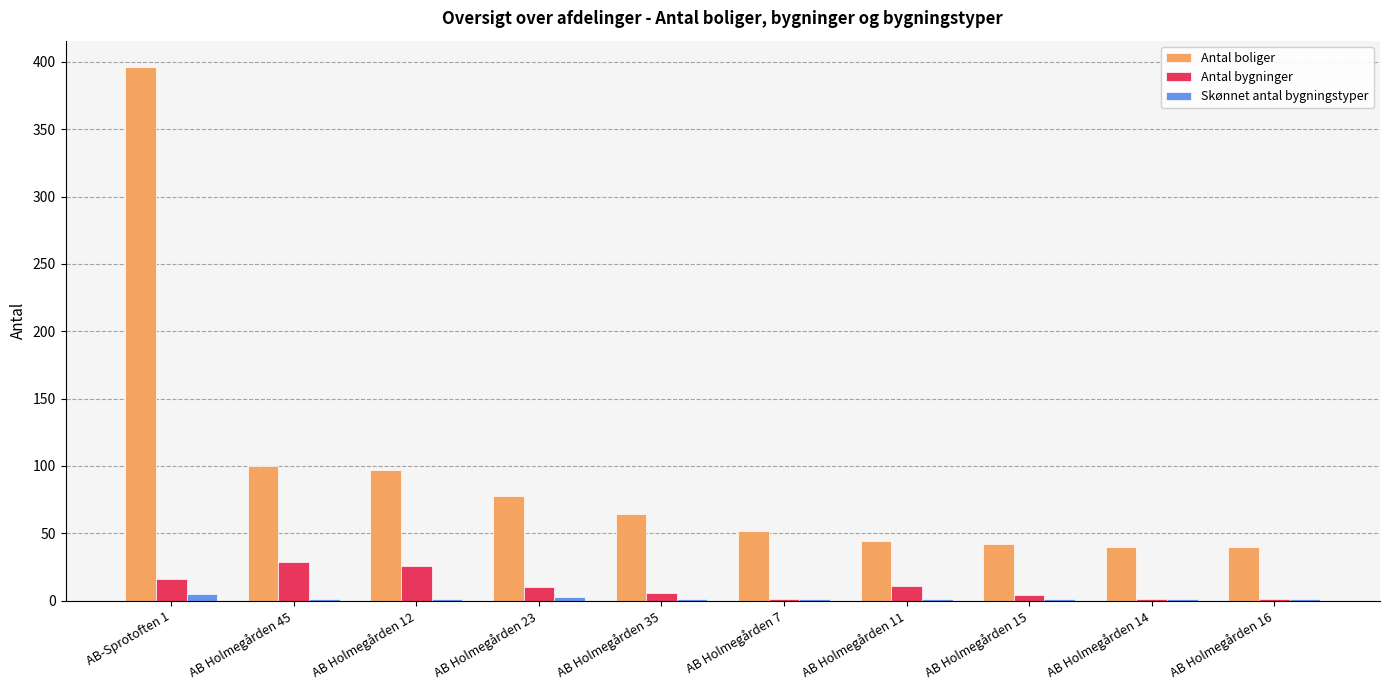

Between AB Holmegården 23 and AB Holmegården 14, which series saw the biggest shift?

Antal boliger